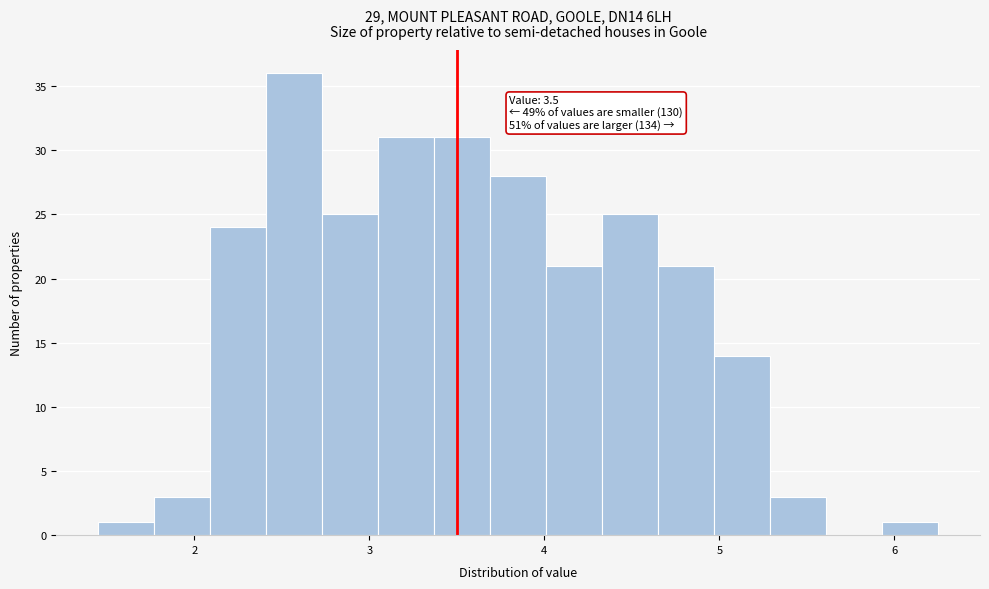

Read against the x-axis, roughly where is the centre of the tallest bar?

2.6